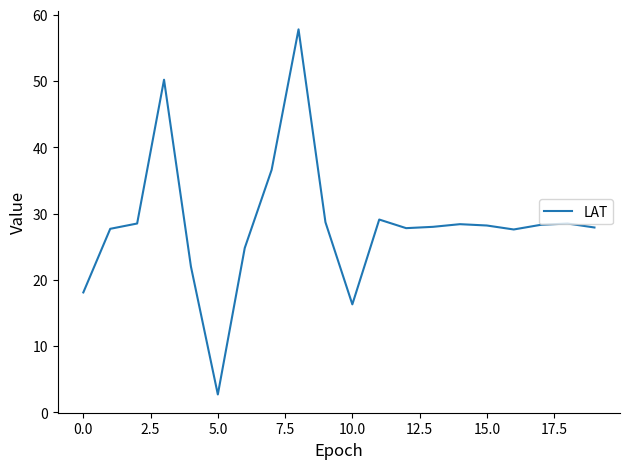

What is the difference between the maximum and minimum values?

55.1